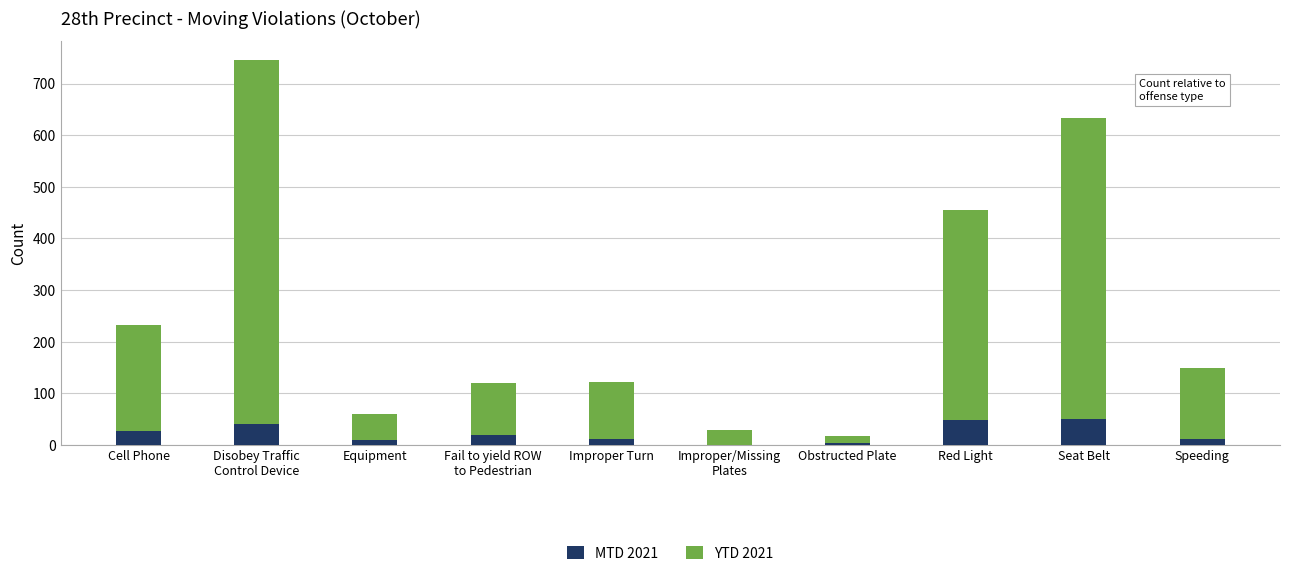

What are all the series names shown in the legend?

MTD 2021, YTD 2021